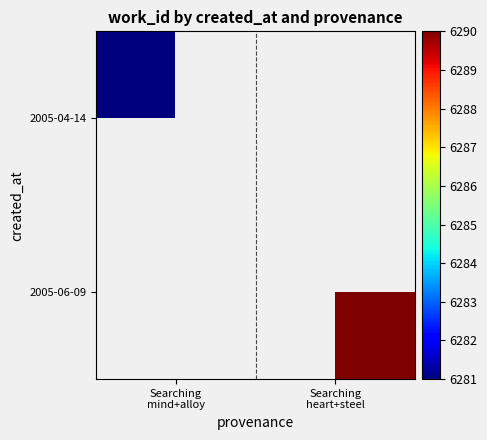

Count the number of categories in the chart.

2